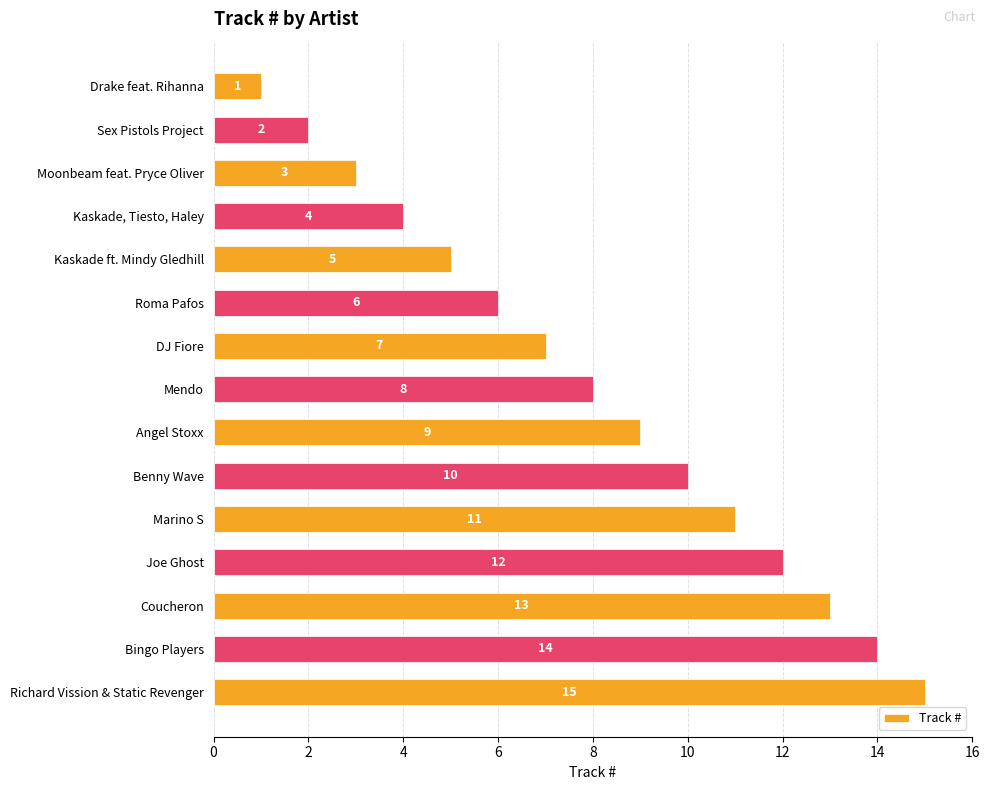

The chart shows a value of 8 at Mendo. True or false?

True